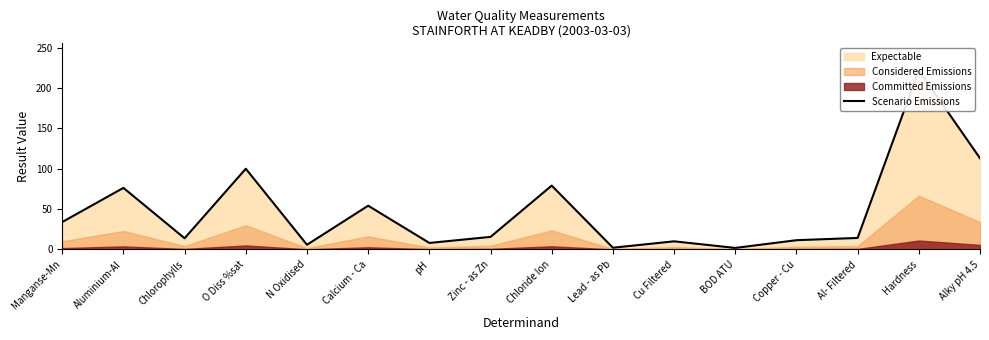

True or false: the data shows 34.2 at Chloride Ion.

False